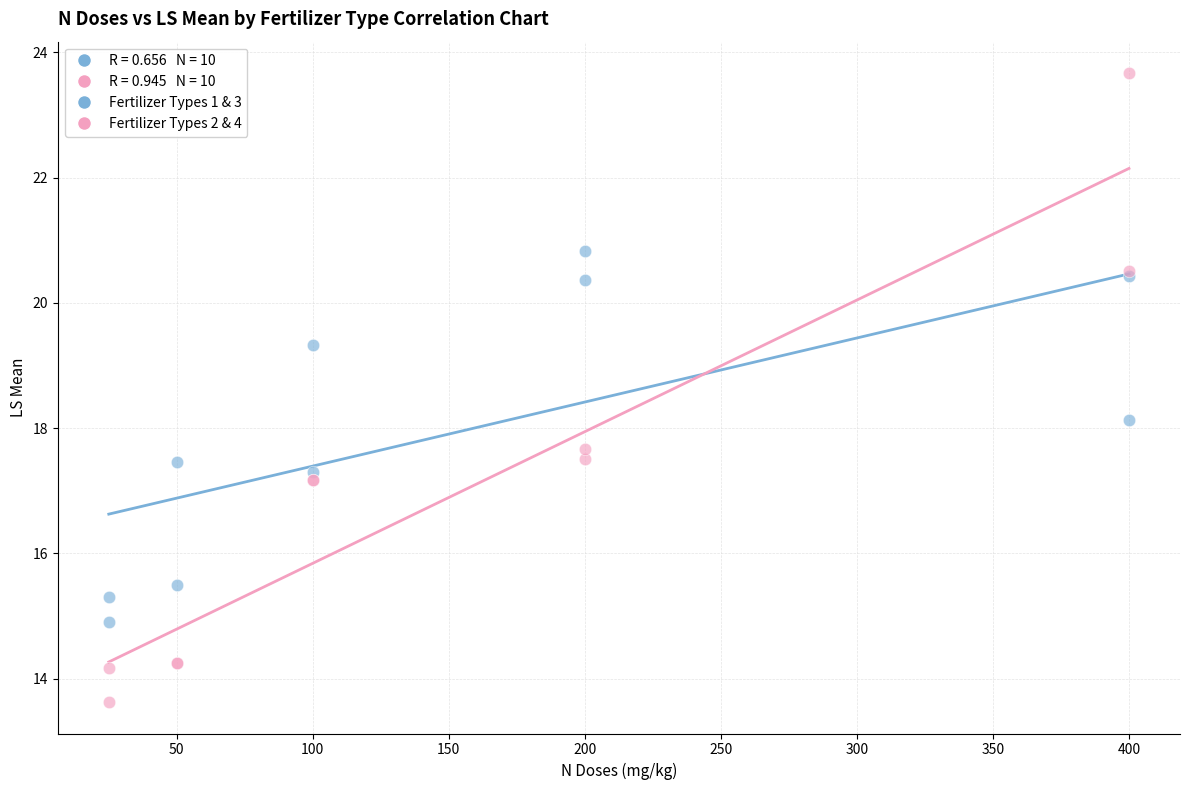

Which series reaches the minimum Y coordinate?

Fertilizer Types 2 & 4